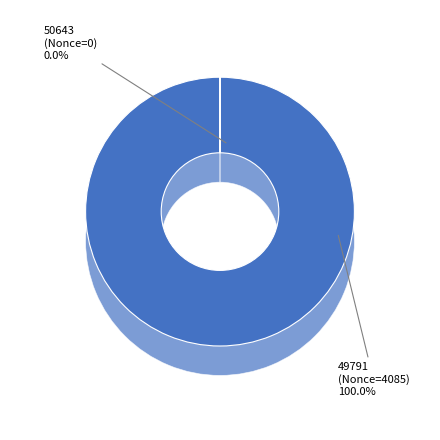

What percentage is the 49791 slice, to the nearest percent?

100%